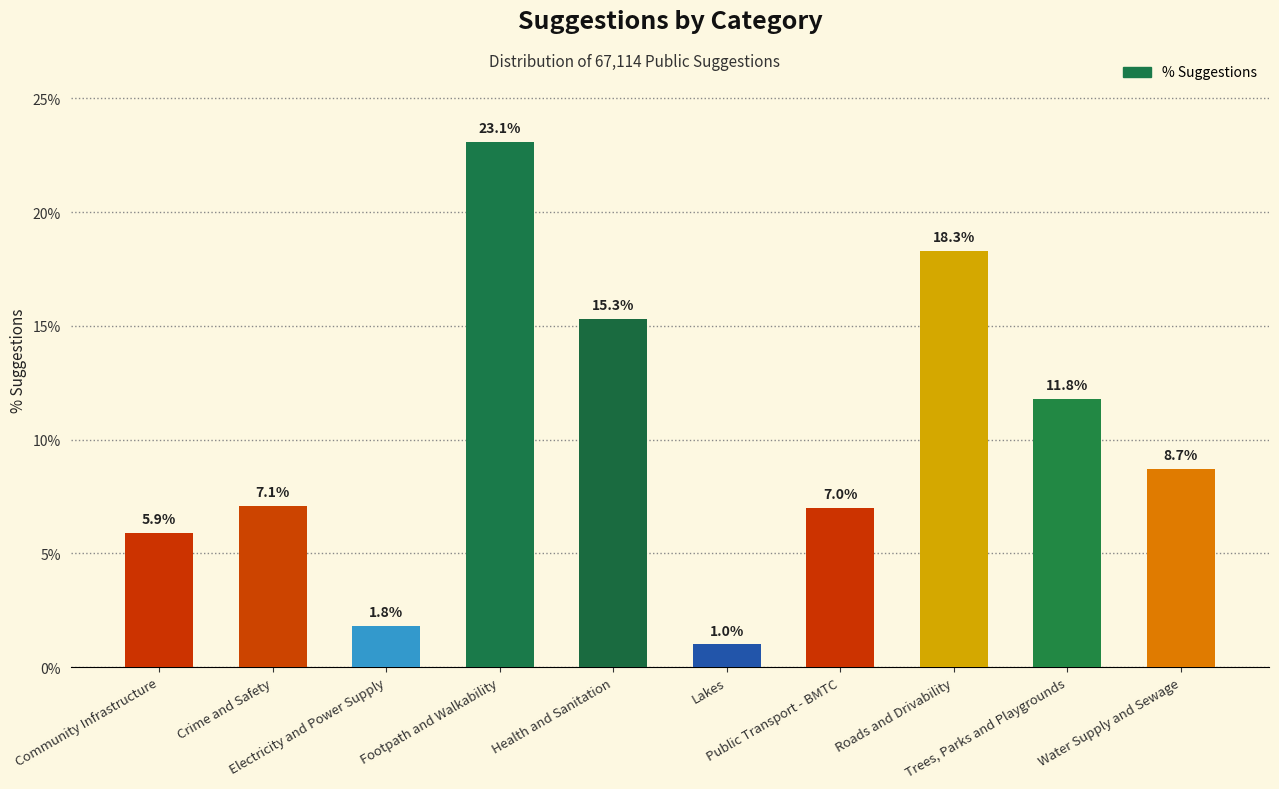

Is it true that the value at Footpath and Walkability is 9.7?

False